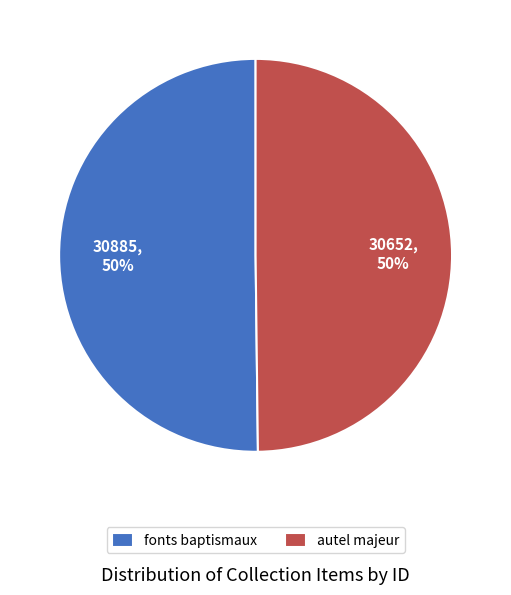

Count the number of slices in the pie.

2